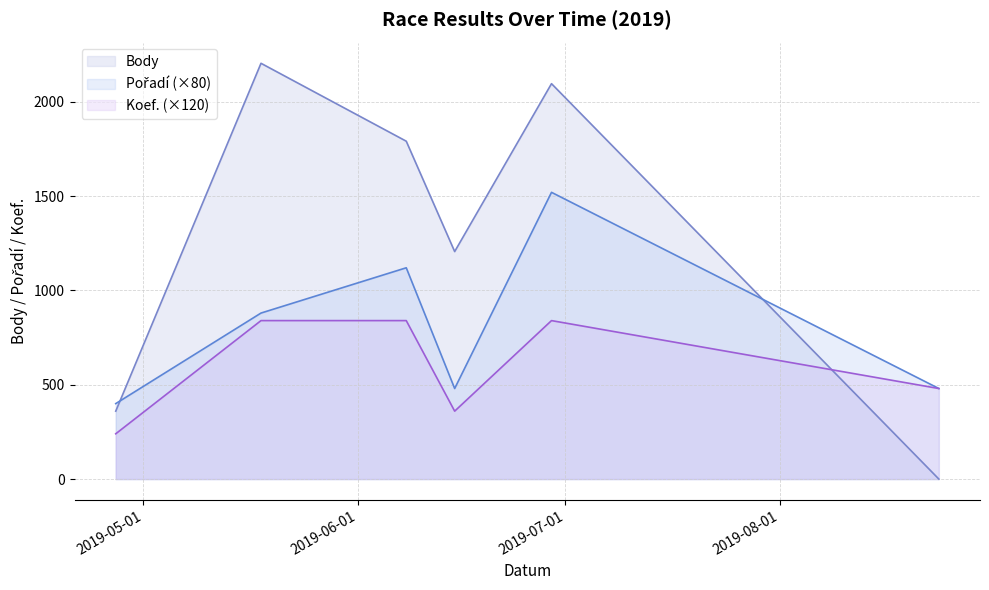

Reading left to right, transcribe all the data shown in this chart.

Body: 360	2204	1791	1206	2096	0
Pořadí: 400	880	1120	480	1520	480
Koef.: 240	840	840	360	840	480